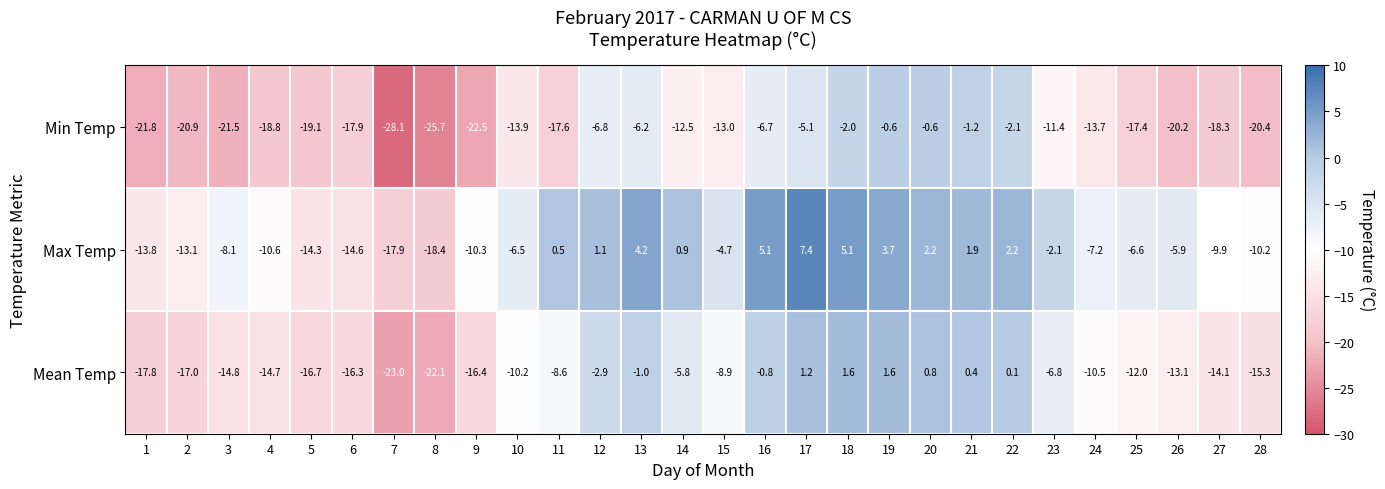

The value of Mean Temp at 5 is -16.7. True or false?

True